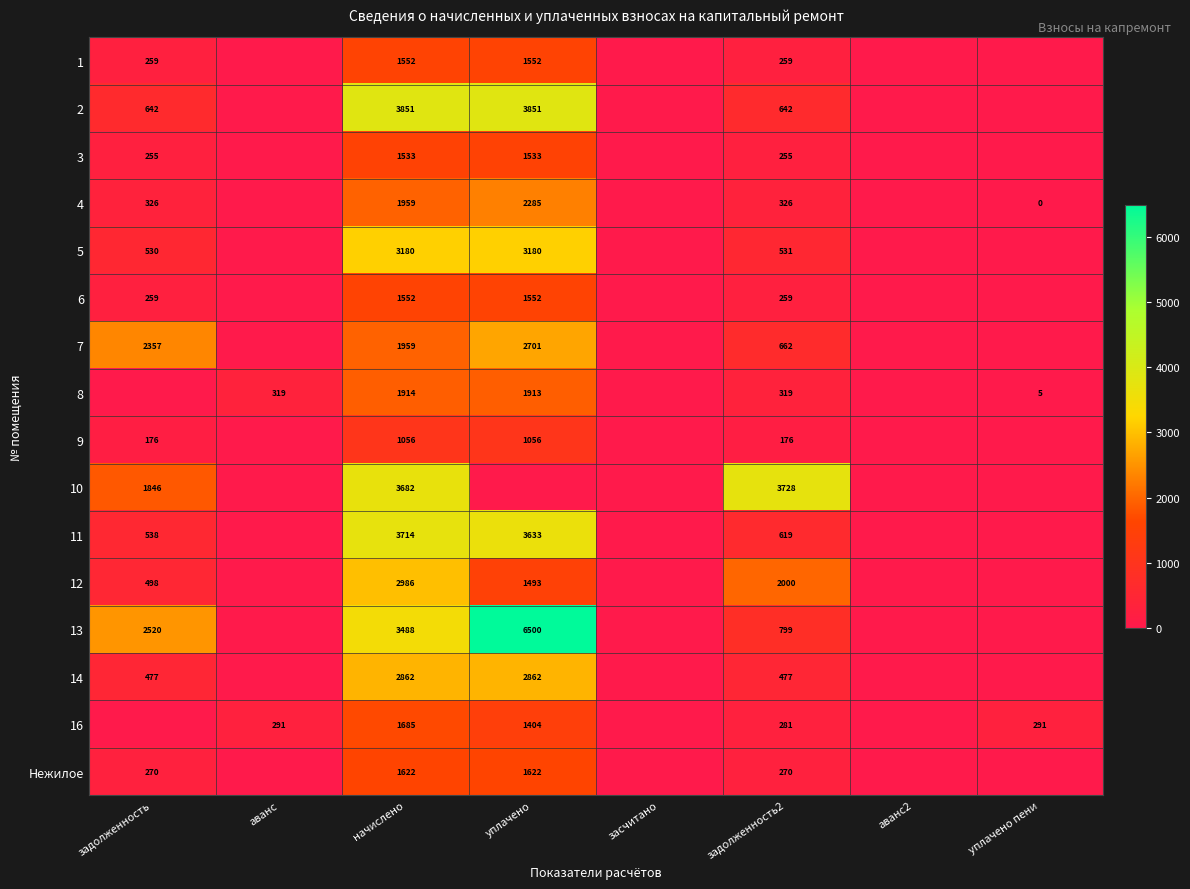

Which has a higher value, аванс or начислено?

начислено